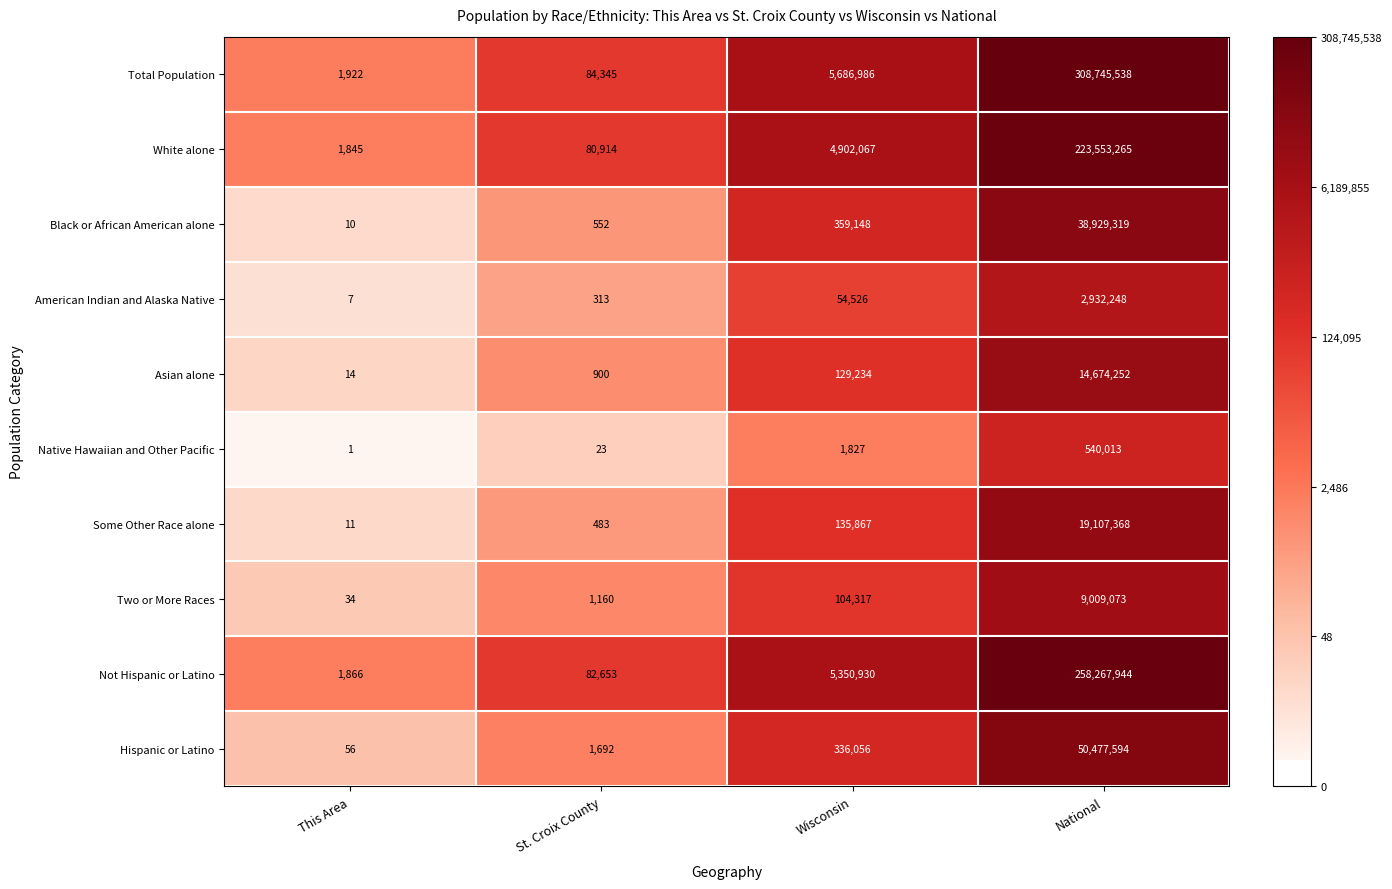

The value of Not Hispanic or Latino at National is 258267944. True or false?

True